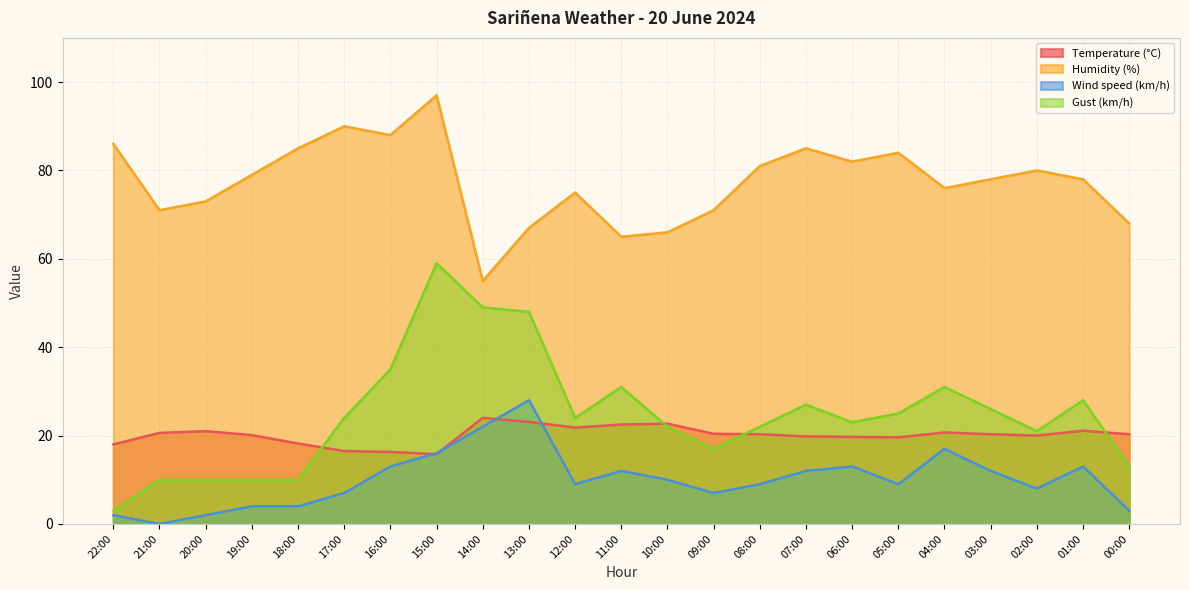

Reading right to left, what are all the values shown in this chart?

Temperature (°C): 20.3	21.1	20.0	20.3	20.7	19.6	19.7	19.8	20.3	20.4	22.7	22.5	21.8	23.1	24.0	15.8	16.3	16.5	18.2	20.1	21.0	20.6	18.0
Humidity (%): 68.0	78.0	80.0	78.0	76.0	84.0	82.0	85.0	81.0	71.0	66.0	65.0	75.0	67.0	55.0	97.0	88.0	90.0	85.0	79.0	73.0	71.0	86.0
Wind speed (km/h): 3.0	13.0	8.0	12.0	17.0	9.0	13.0	12.0	9.0	7.0	10.0	12.0	9.0	28.0	22.0	16.0	13.0	7.0	4.0	4.0	2.0	0.0	2.0
Gust (km/h): 13.0	28.0	21.0	26.0	31.0	25.0	23.0	27.0	22.0	17.0	22.0	31.0	24.0	48.0	49.0	59.0	35.0	24.0	10.0	10.0	10.0	10.0	3.0